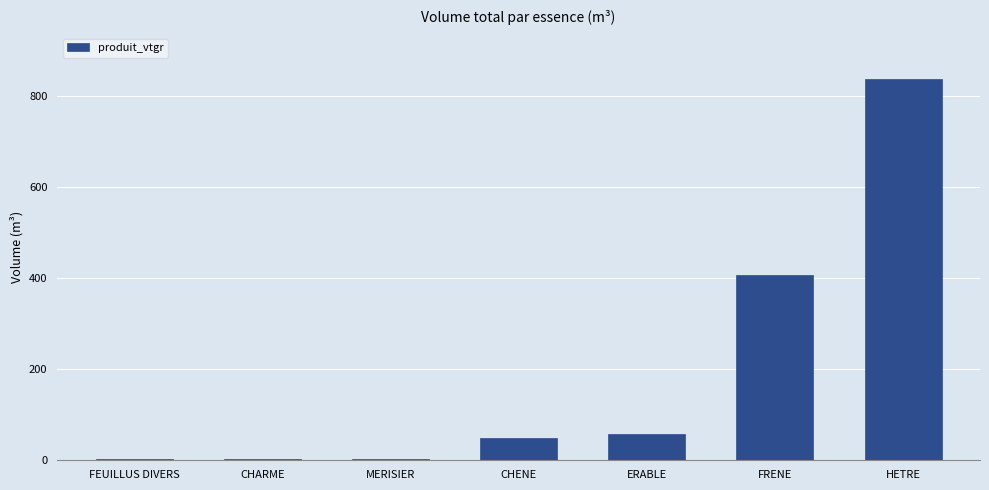

Are the bars horizontal?

No